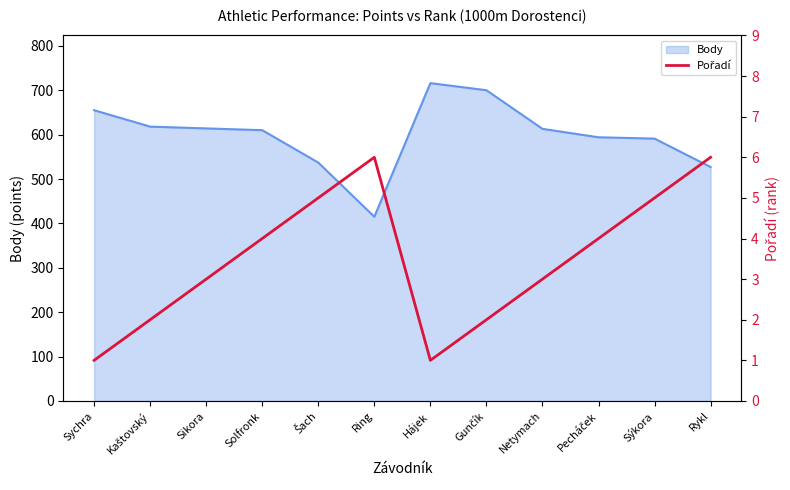

How many values are between 2 and 5?

8